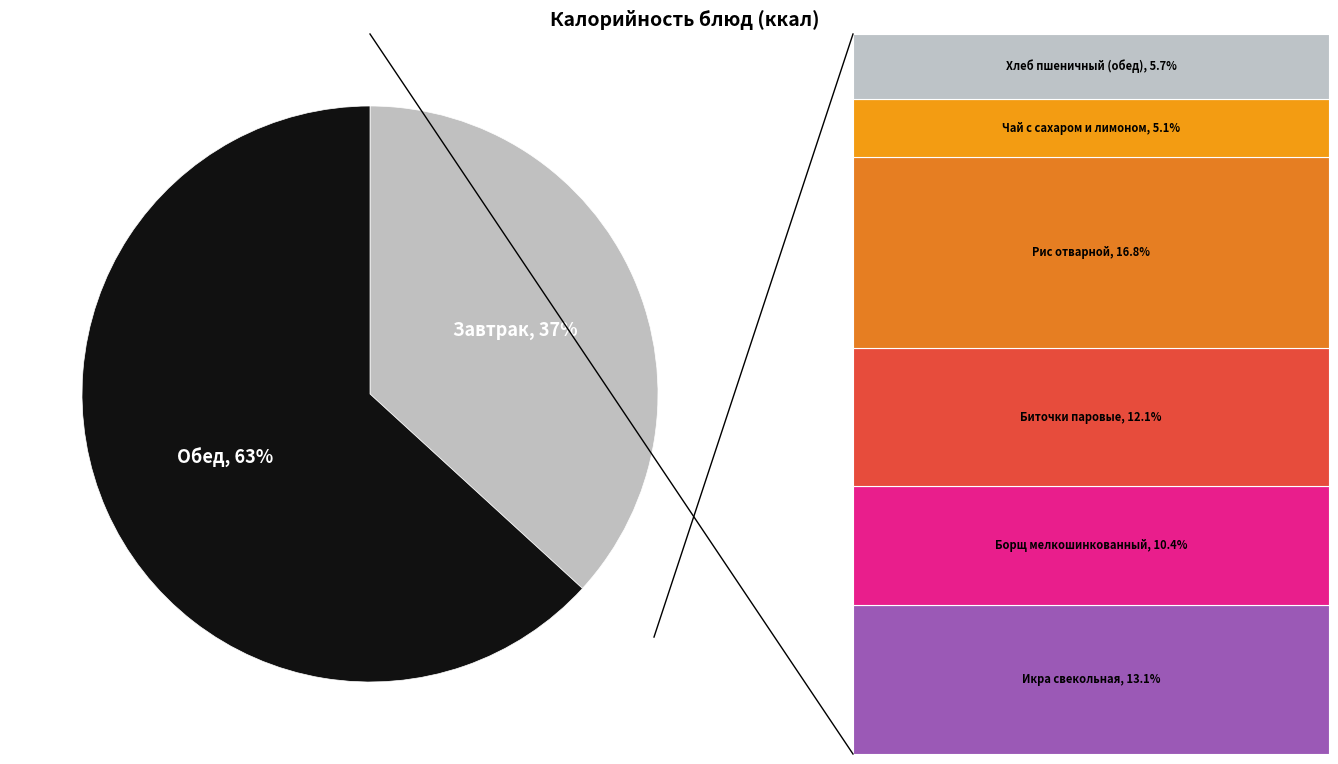

Which category has the biggest portion of the pie?

Обед